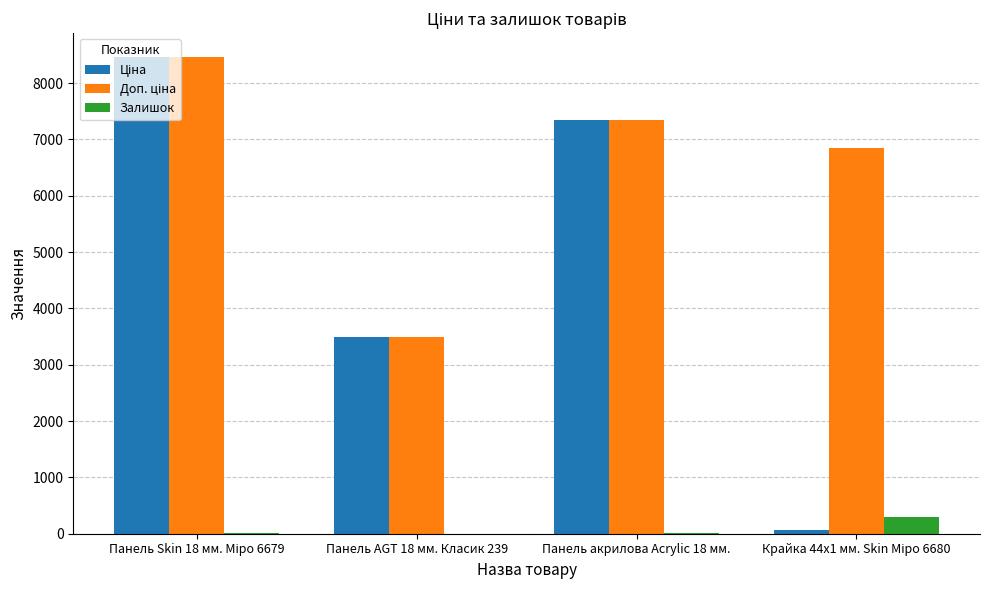

What is the maximum value shown in the chart?

8463.0